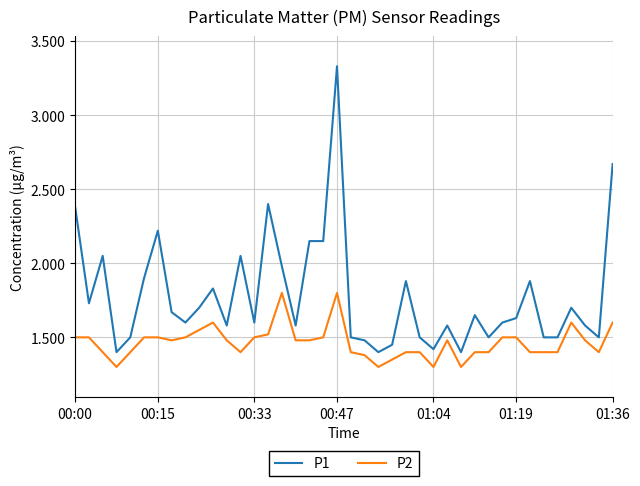

Which series has the largest total across all categories?

P1